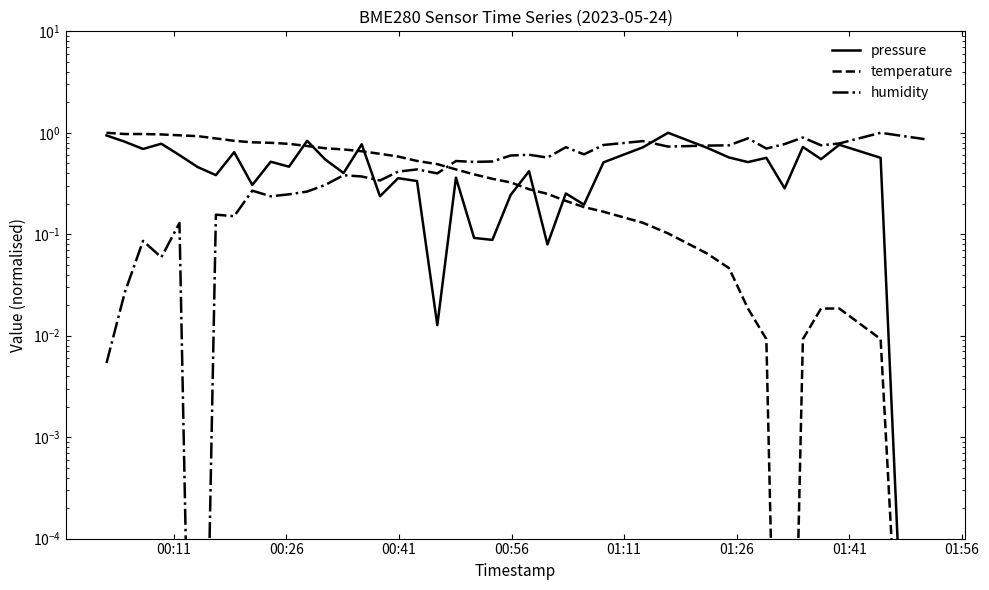

What are all the series names shown in the legend?

pressure, temperature, humidity